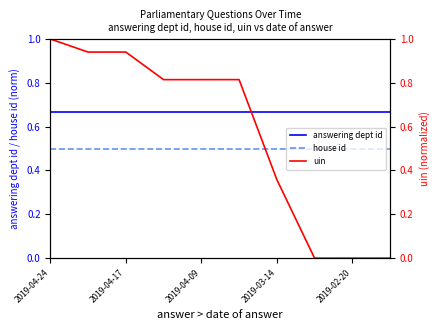

The uin series shows 0.0 at 9. True or false?

False